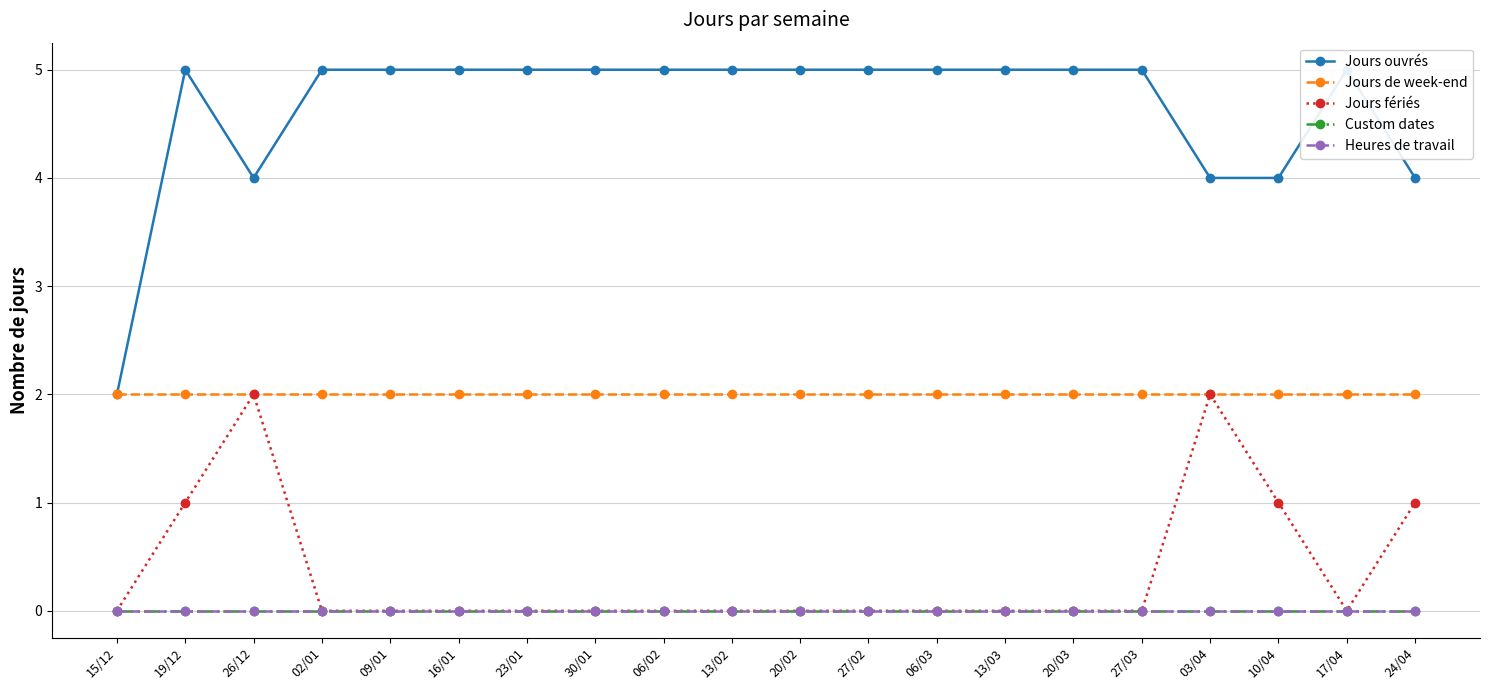

The value of Jours ouvrés at 16/01 is 8. True or false?

False